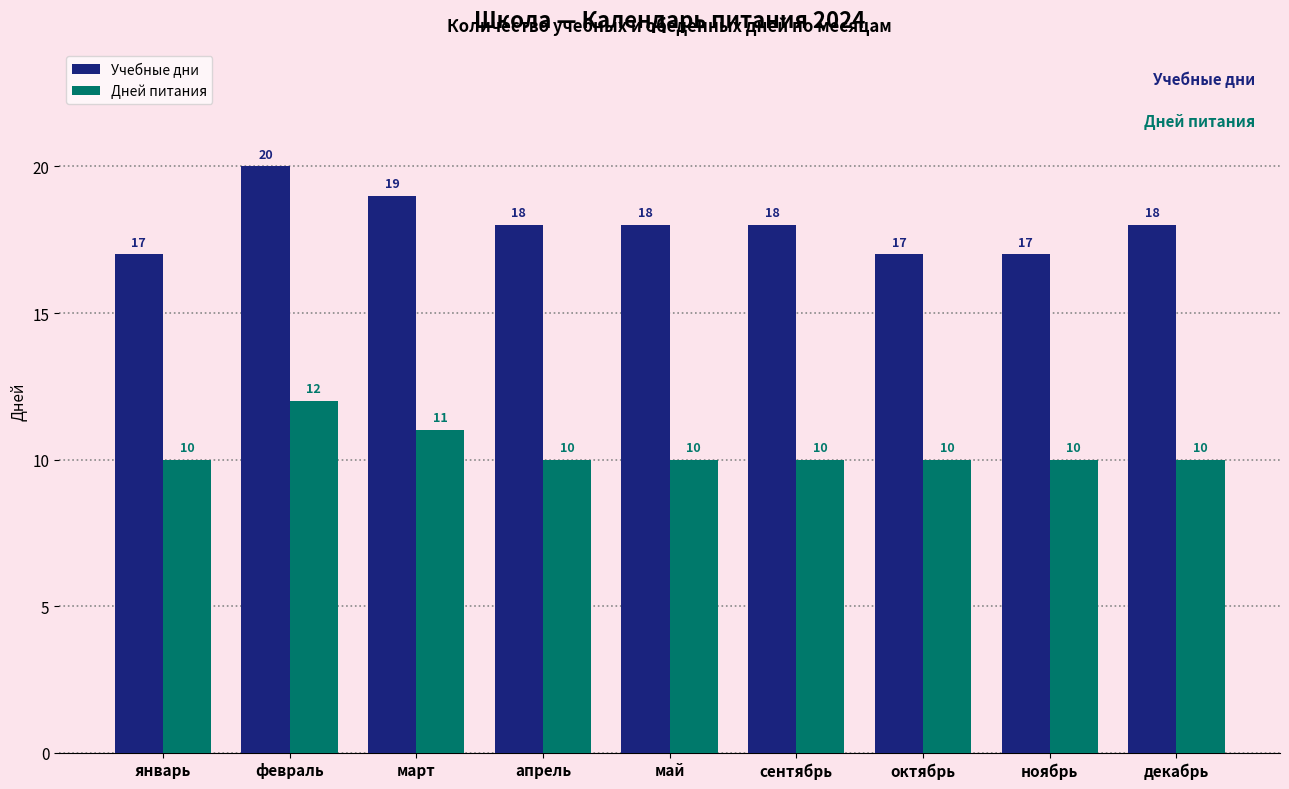

What is the difference between the Учебные дни values at март and сентябрь?

1